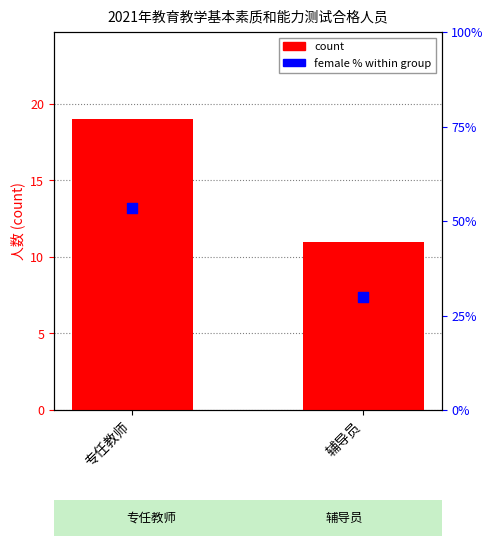

Which series contains the lowest Y value?

count